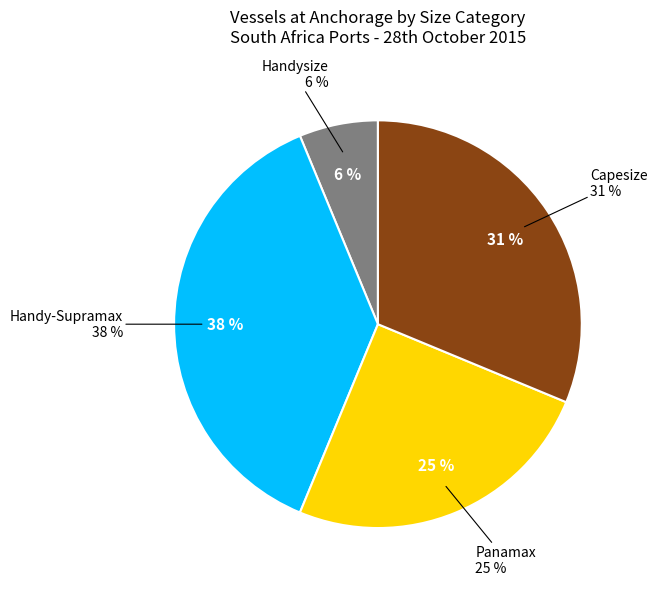

Which category has the biggest portion of the pie?

Handy-Supramax